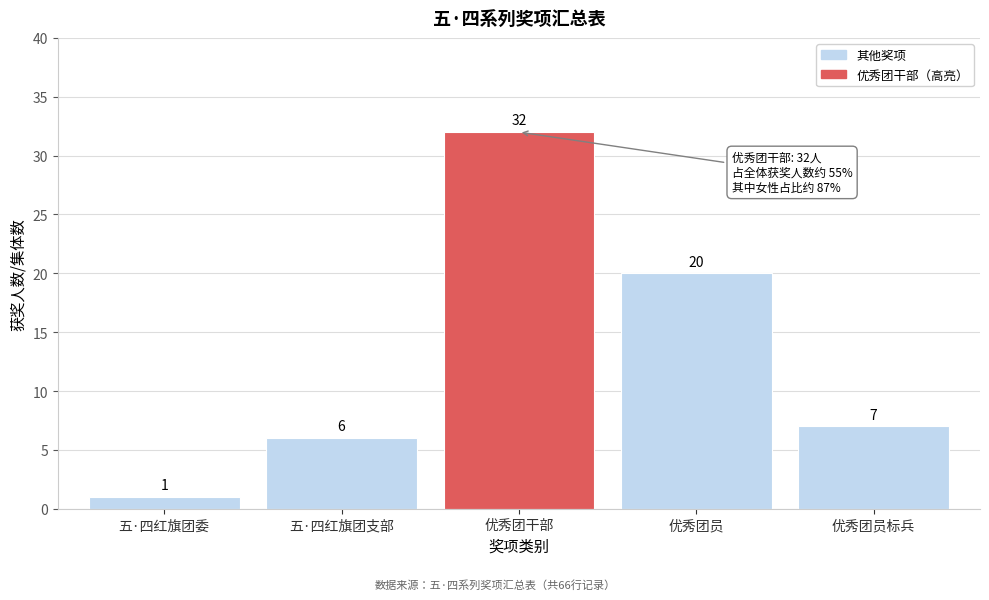

Reading left to right, extract all data points from this chart.

1	6	32	20	7